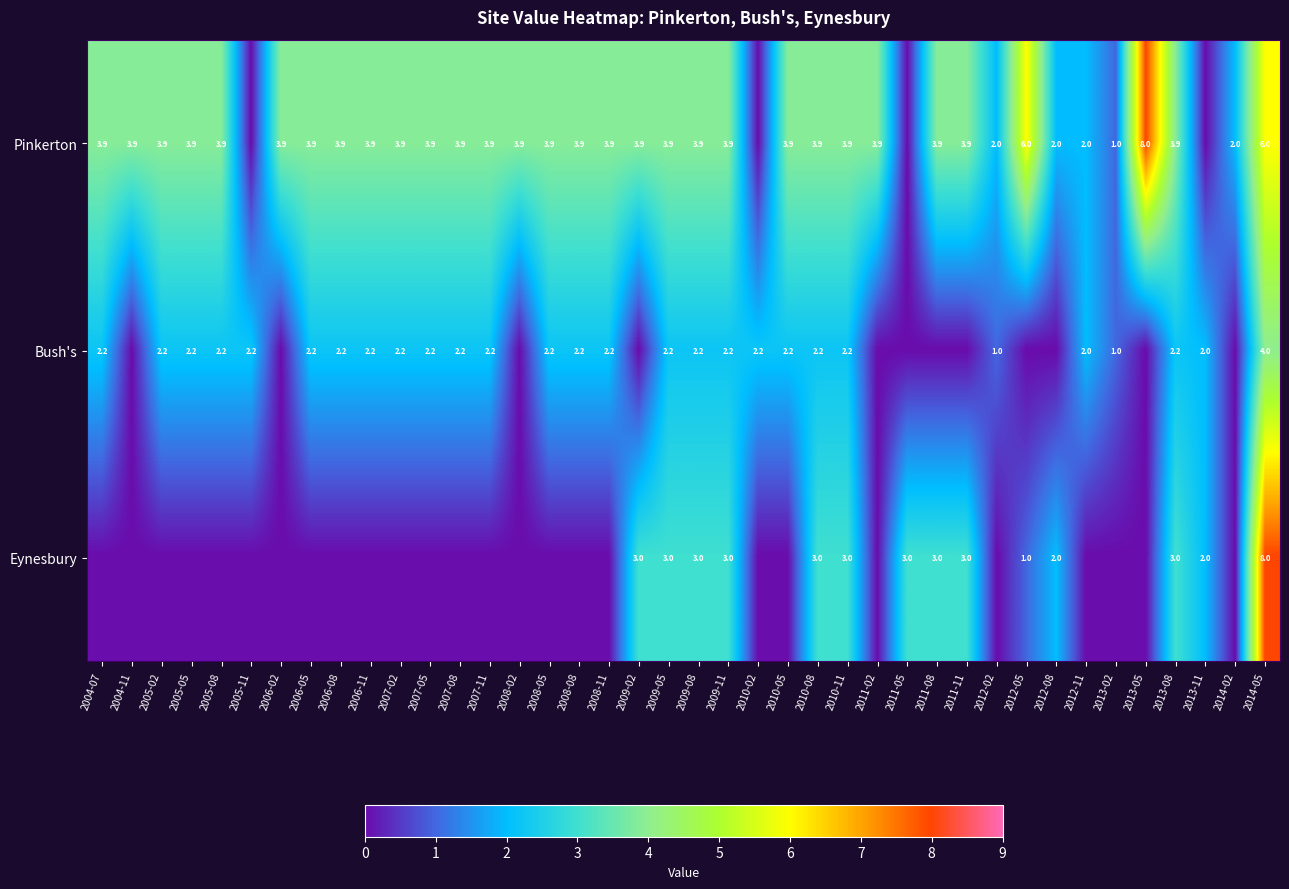

What is the maximum value shown in the chart?

8.0